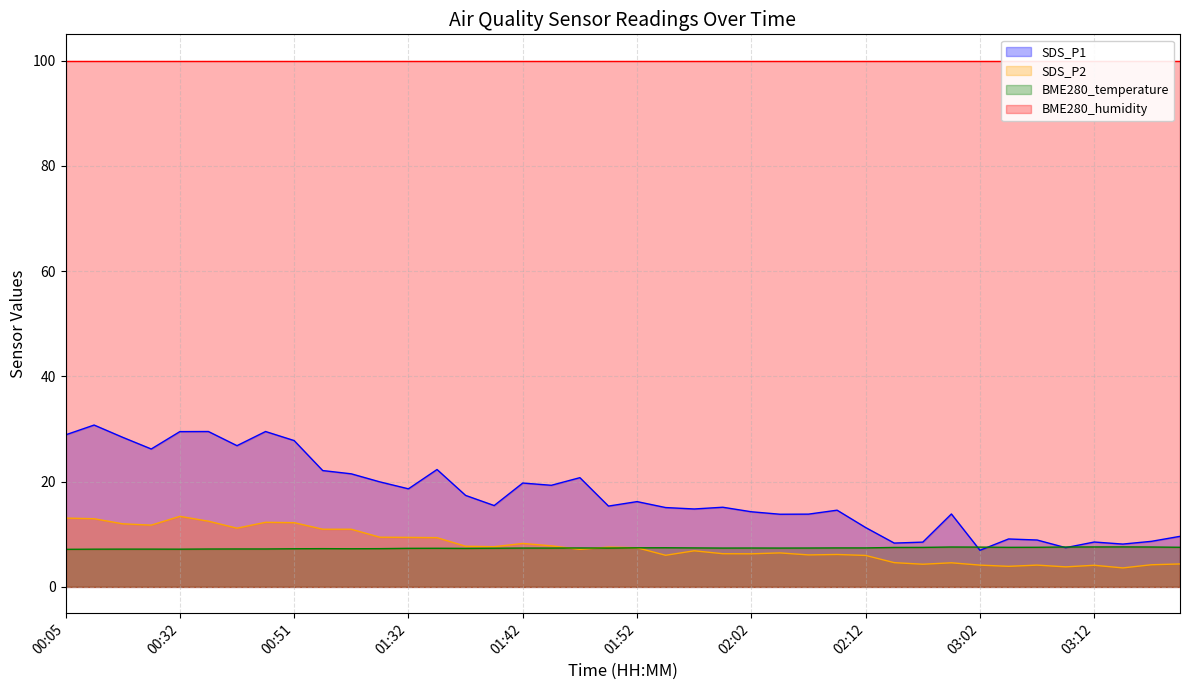

At which category does the chart reach its minimum across all series?

03:15